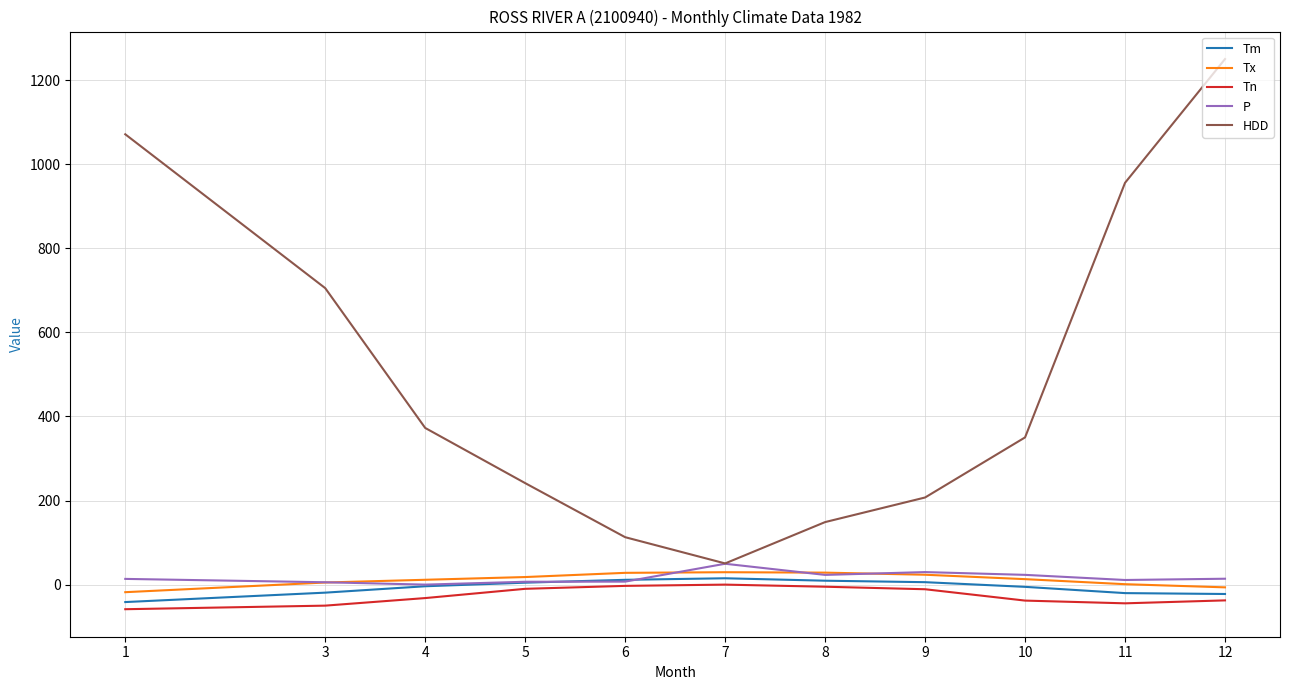

What is the difference between the maximum and minimum values in the P series?

49.6